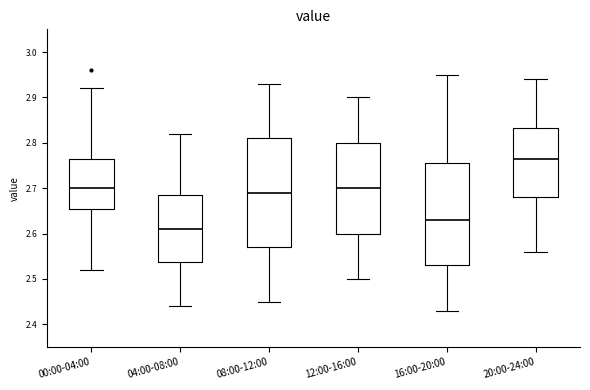

Which box's median line is the highest?

20:00-24:00